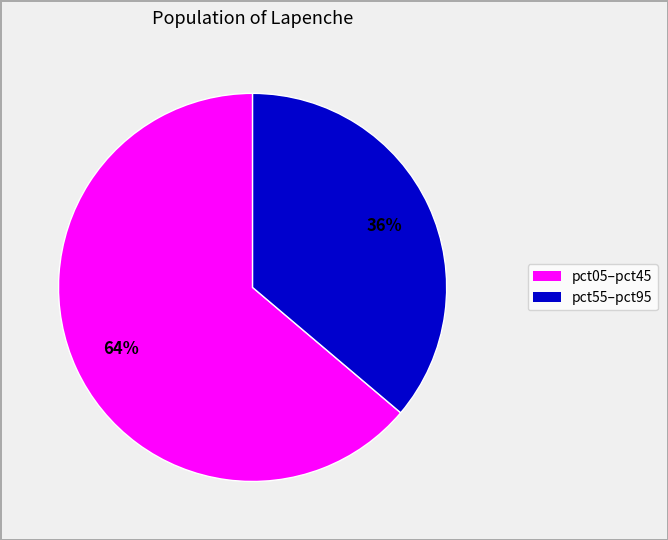

How many slices are in this pie chart?

2